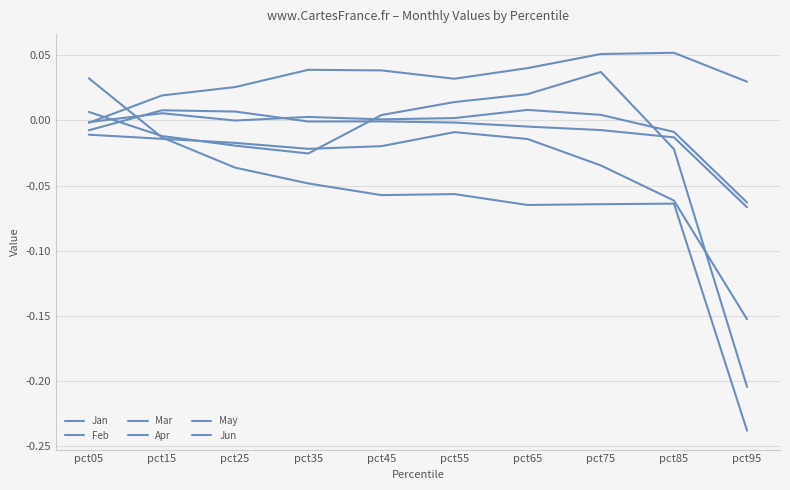

The value of Feb at pct55 is -0.1. True or false?

True